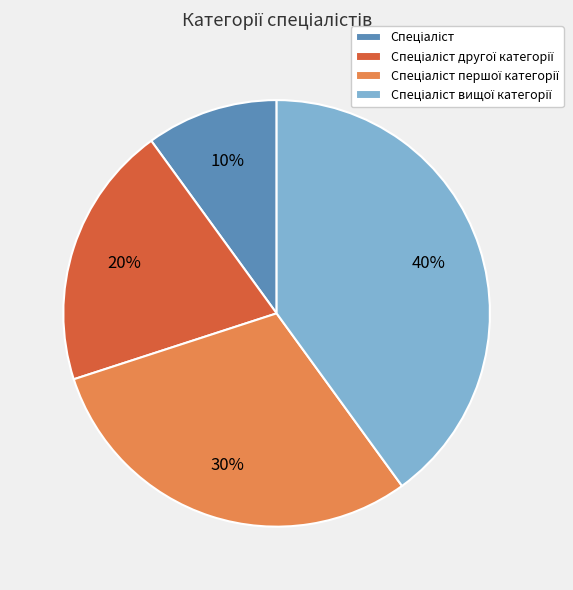

Is there any slice that represents more than half of the pie?

No